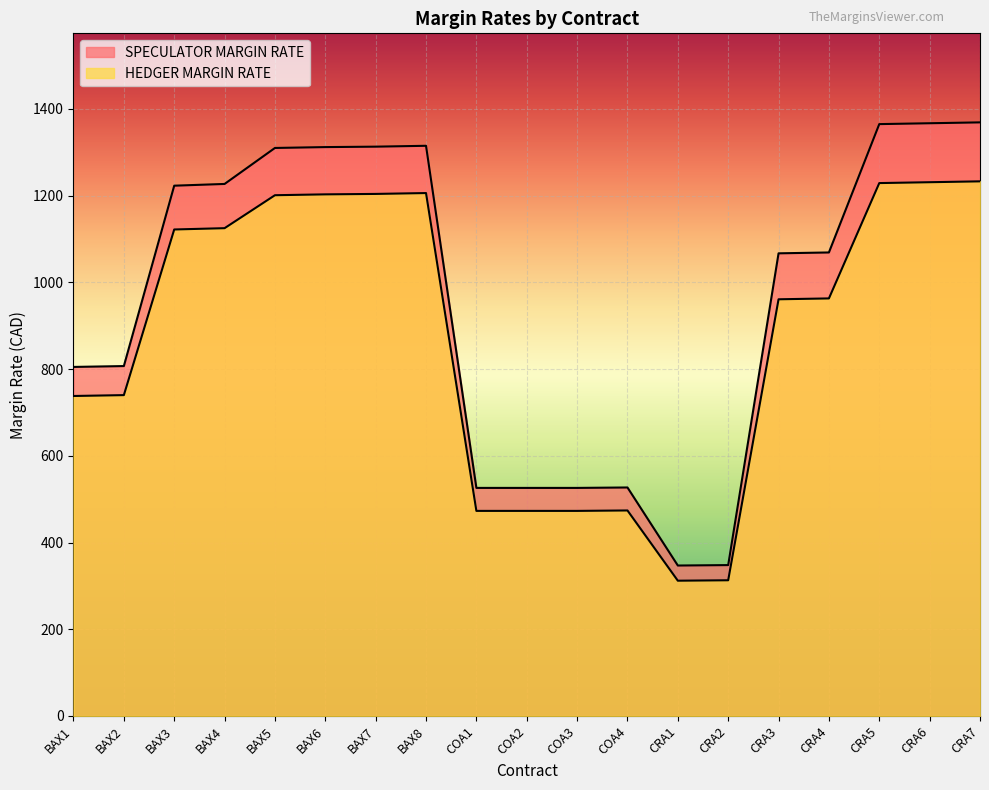

True or false: SPECULATOR MARGIN RATE and HEDGER MARGIN RATE intersect in this chart.

False